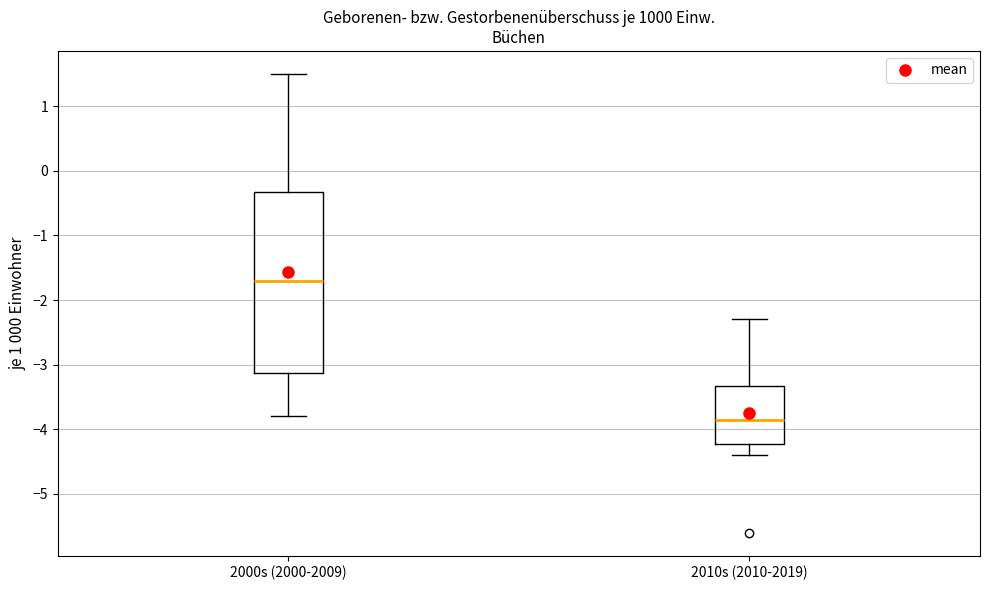

Where is the lower edge of the box for 2010s (2010-2019) on the y-axis? The values are not printed on the chart, so give them approximately, as read against the axis.

-4.2